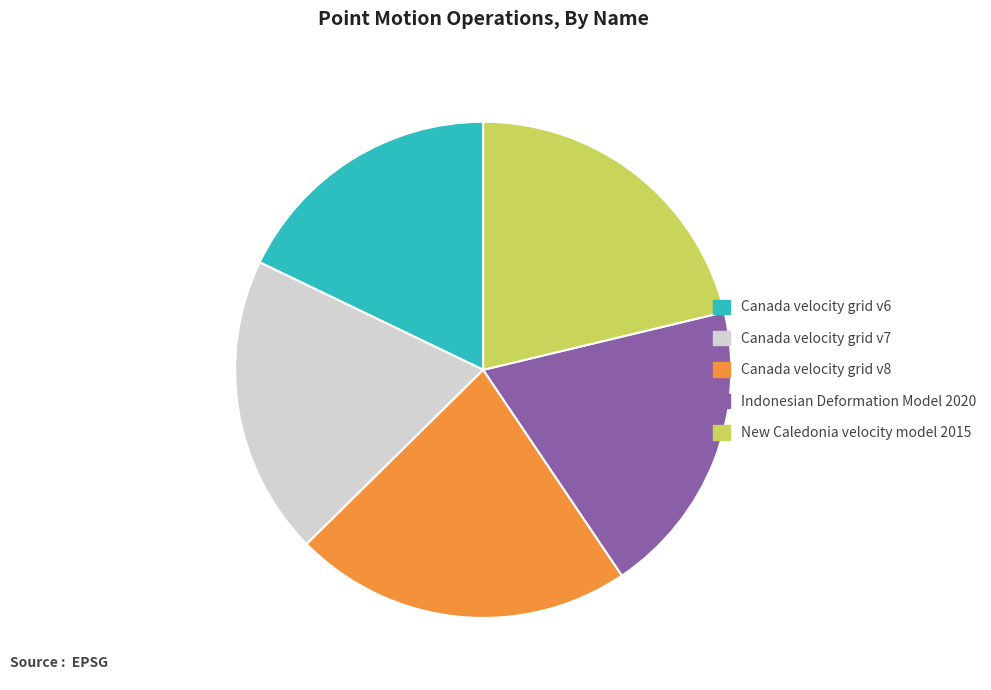

Does Canada velocity grid v8 account for over 50% of the chart?

No